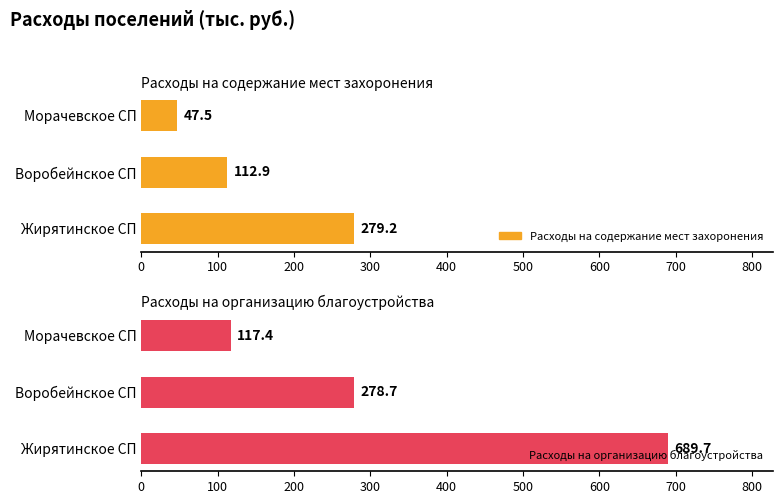

The Расходы на организацию благоустройства series shows 1204.6 at 0. True or false?

False